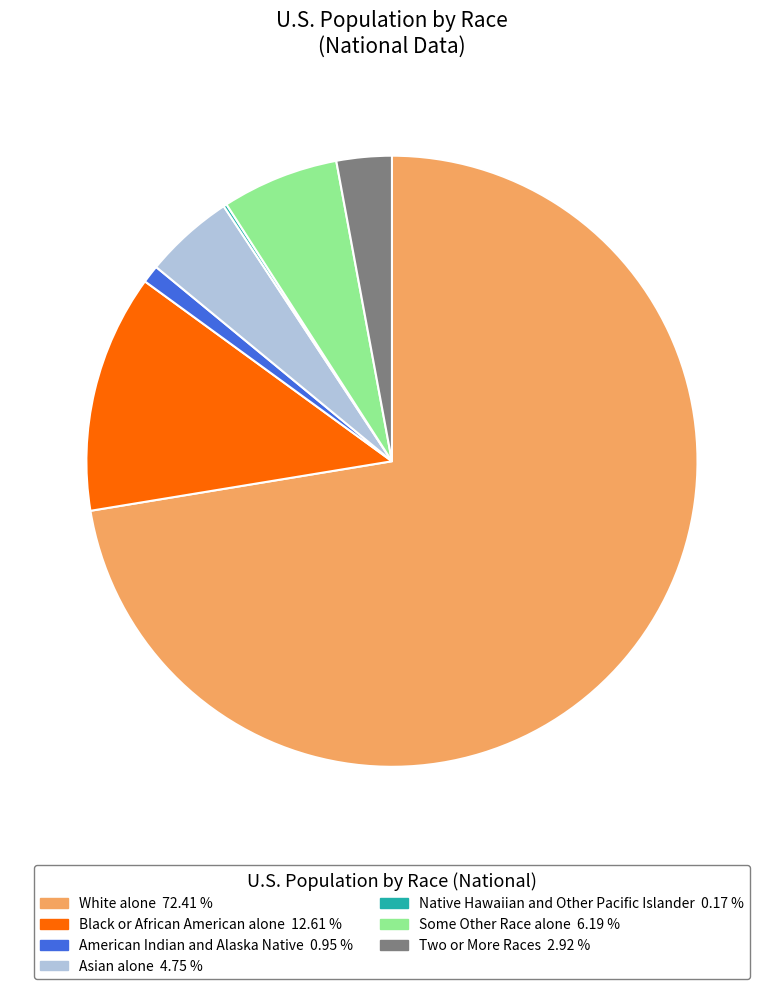

Which category has the biggest portion of the pie?

White alone